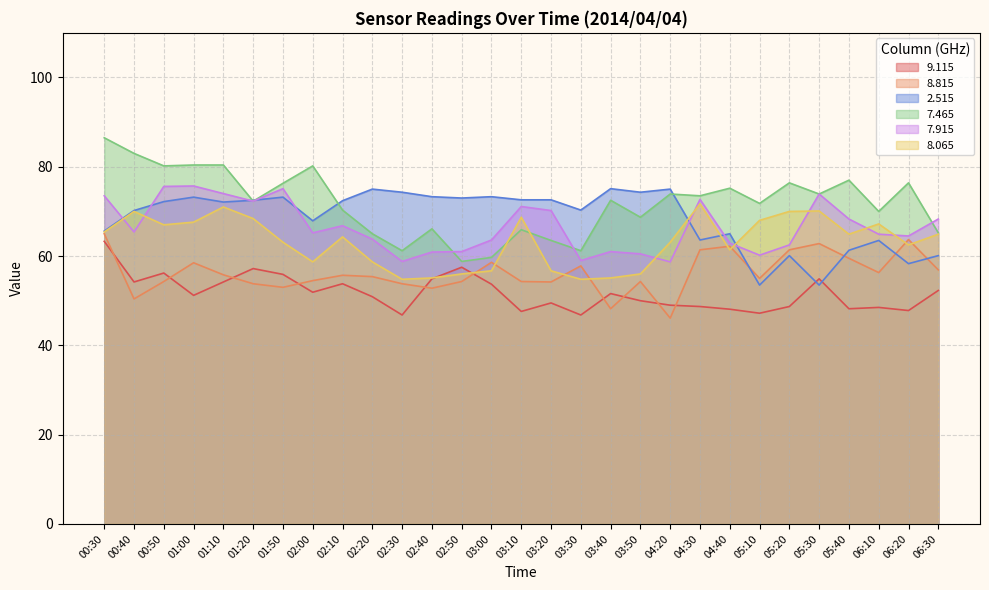

What is the value of the   9.115 point at the 27th from the left?

48.5